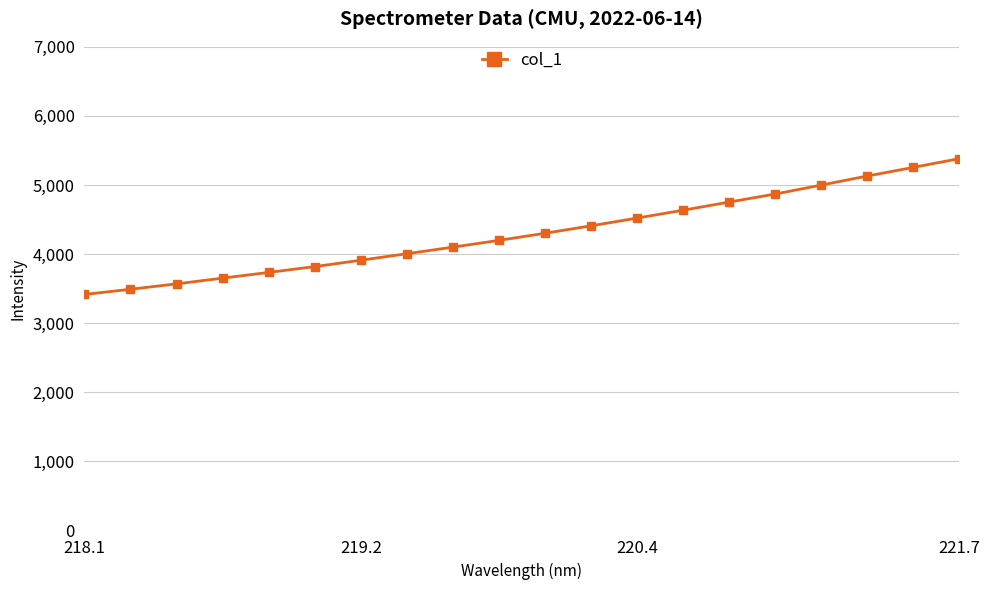

How many values are below 4301?

10